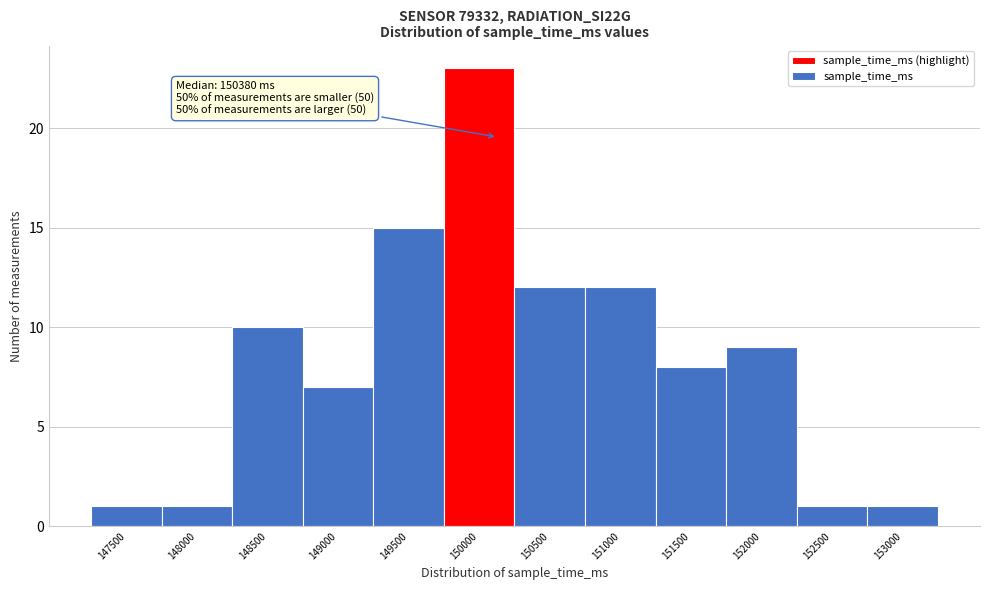

Reading left to right, list all the values displayed in this chart.

1	1	10	7	15	23	12	12	8	9	1	1